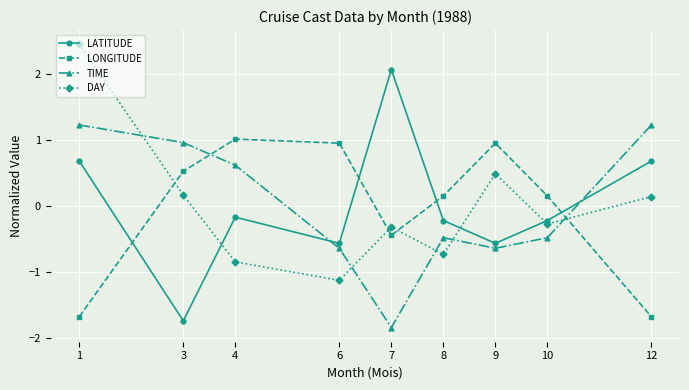

Between 4 and 6, which series saw the biggest shift?

TIME